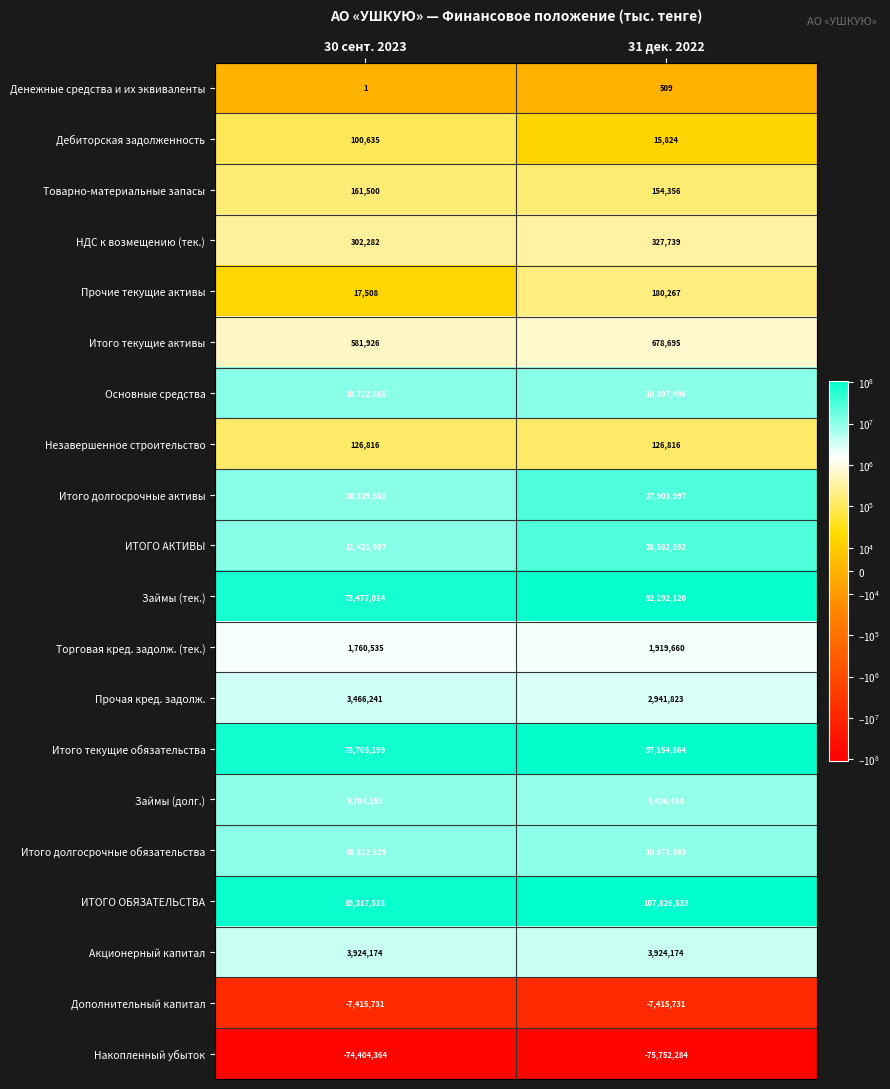

Count the number of categories in the chart.

2